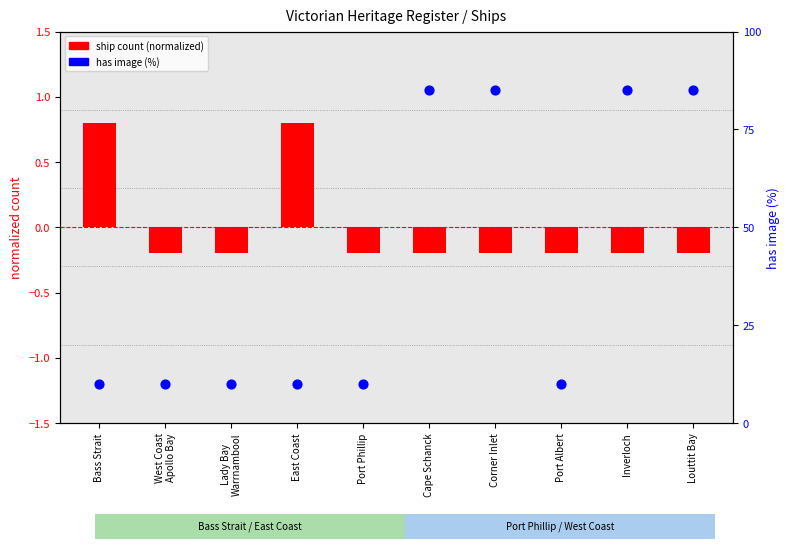

What is the total value across all series at Port Albert?

9.8